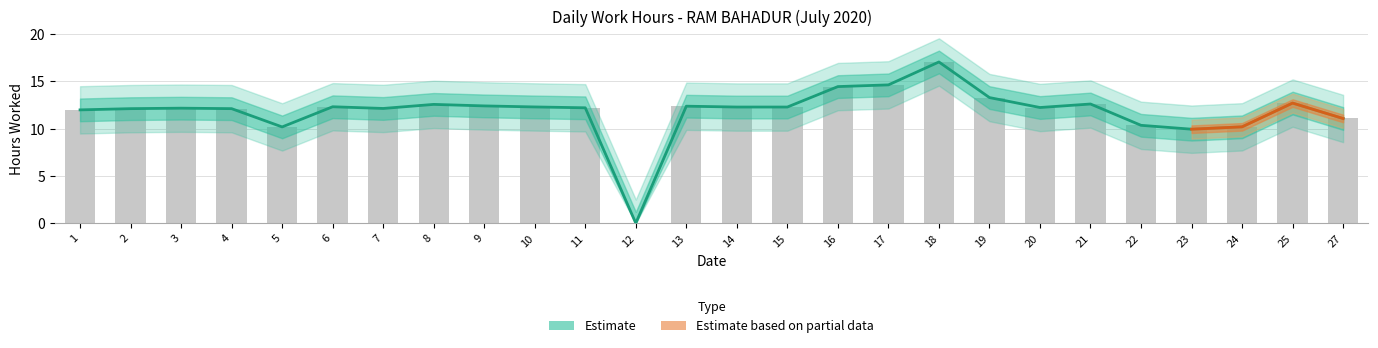

What is the maximum value shown in the chart?

17.0